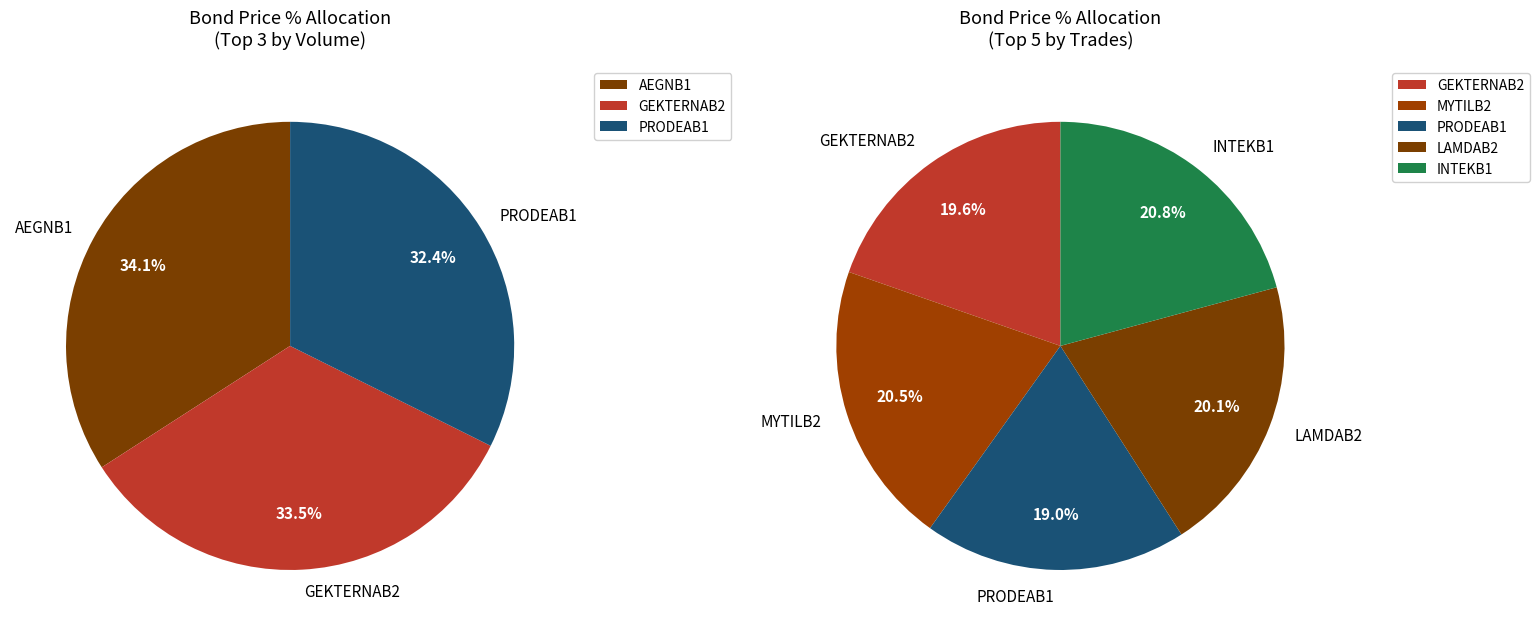

What is the largest slice in the pie chart?

INTEKB1